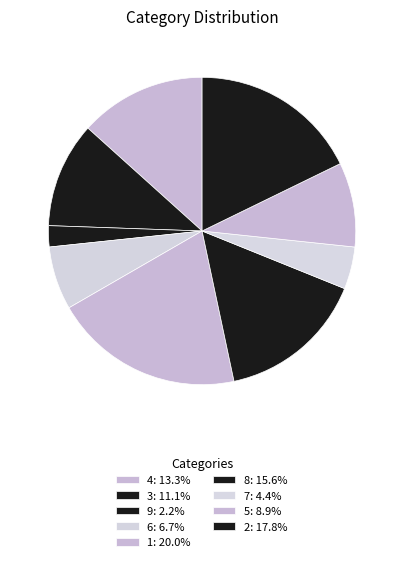

True or false: 3 accounts for 21% of the total.

False